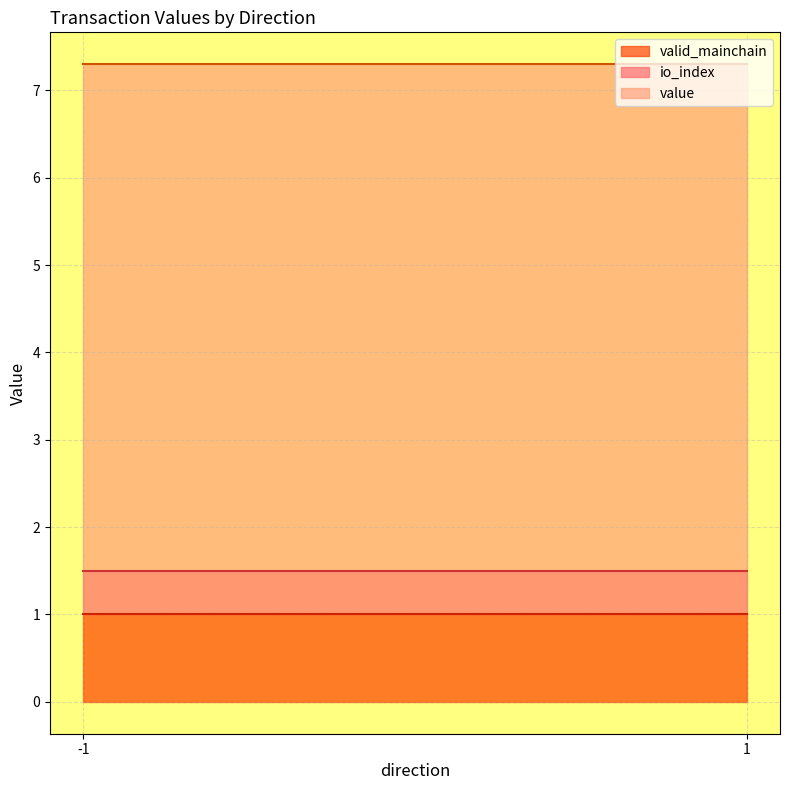

Is it true that valid_mainchain equals 0.2 at 1?

False